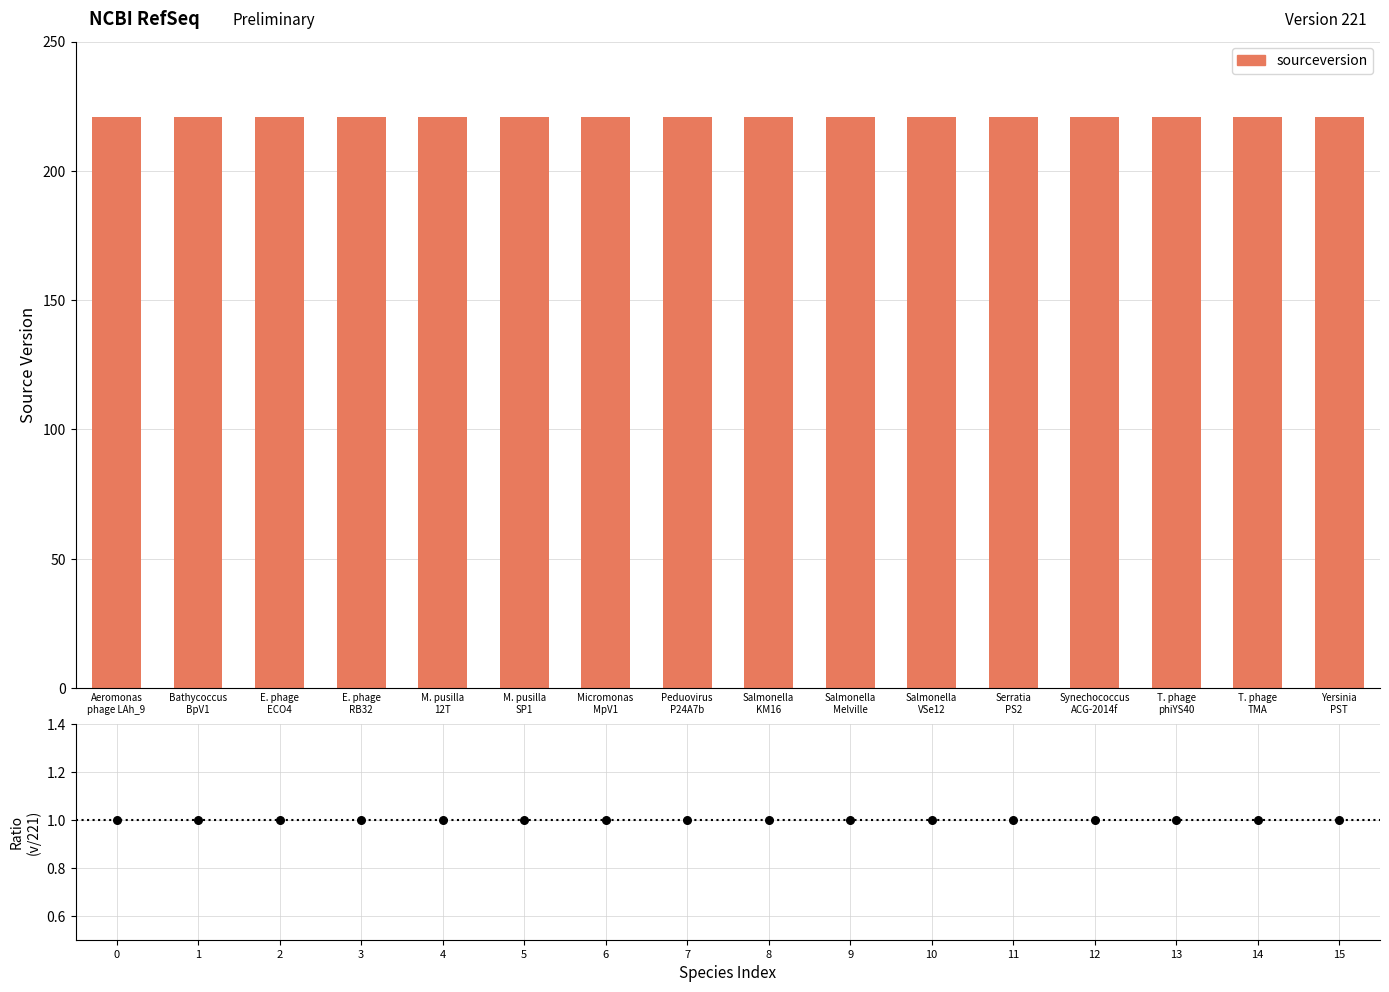

Which series has the widest spread of Y values?

sourceversion